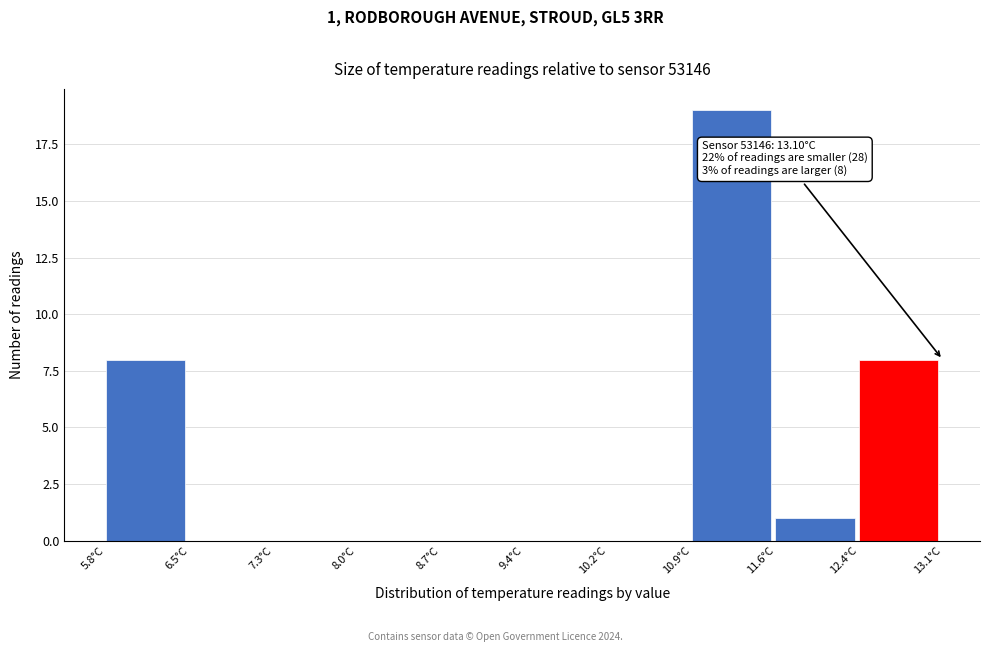

Which range on the x-axis has the tallest bar?

10.91 to 11.64